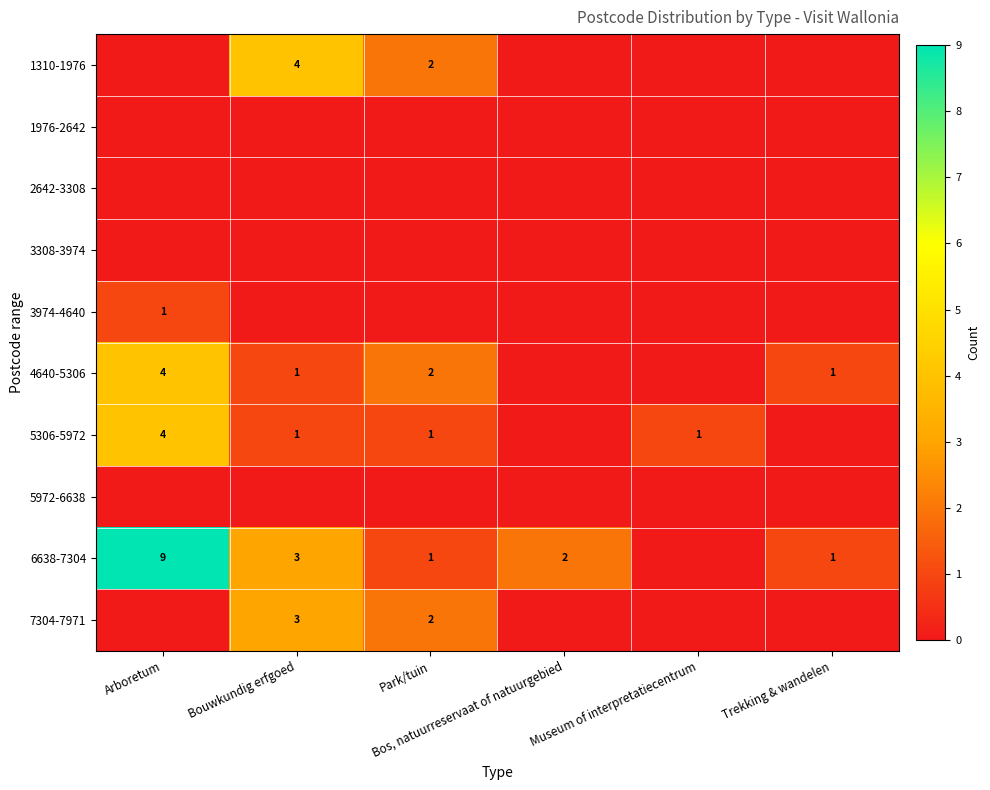

Which series has the largest range (max minus min)?

6638-7304